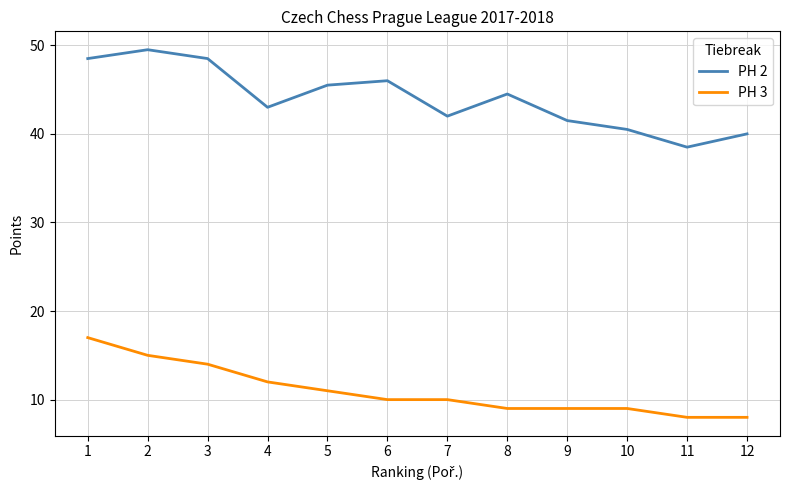

The PH 2 series shows 45.5 at 5. True or false?

True